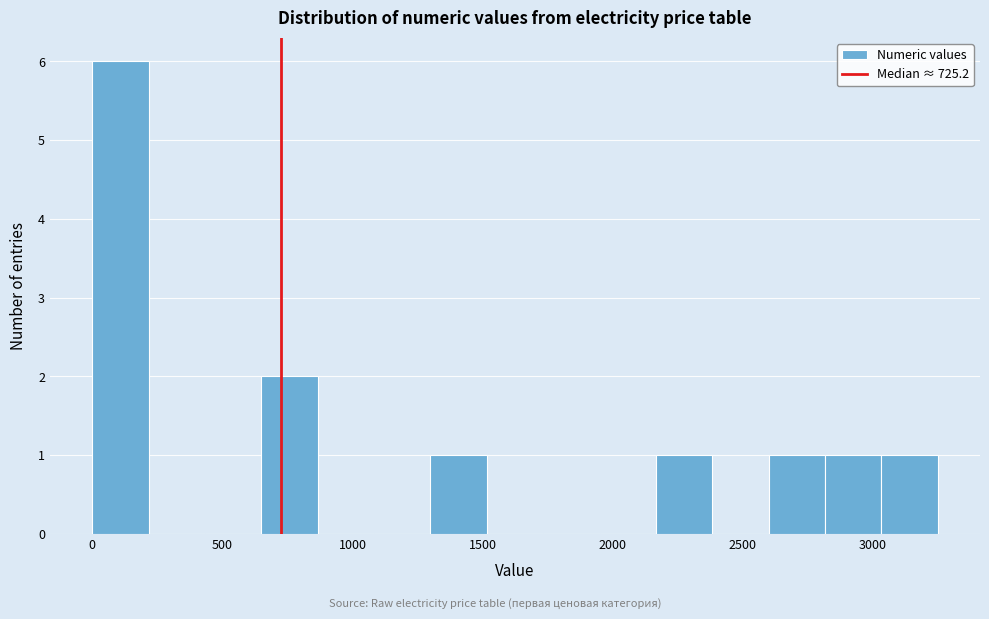

Which range on the x-axis has the tallest bar?

0 to 200